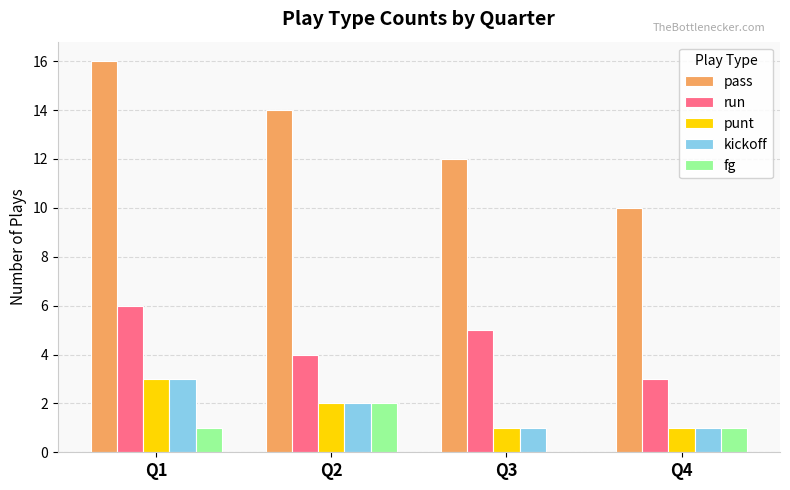

Reading left to right, transcribe all the data shown in this chart.

pass: 16	14	12	10
run: 6	4	5	3
punt: 3	2	1	1
kickoff: 3	2	1	1
fg: 1	2	0	1